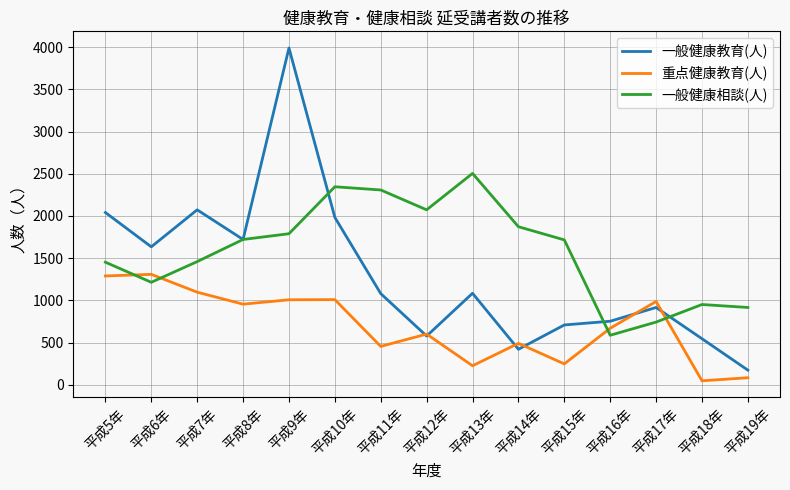

At how many categories does at least one series exceed 3075?

1